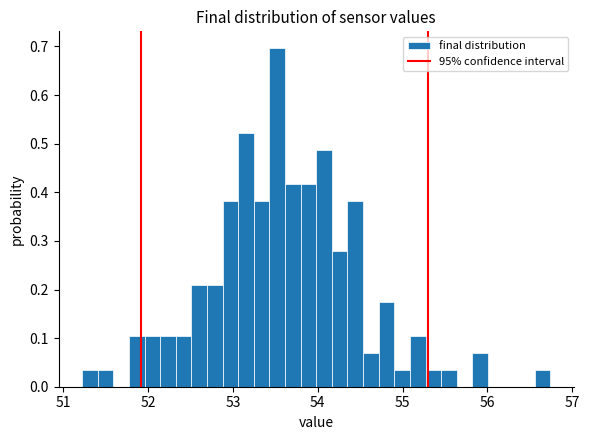

Read against the x-axis, roughly where is the centre of the tallest bar?

53.5